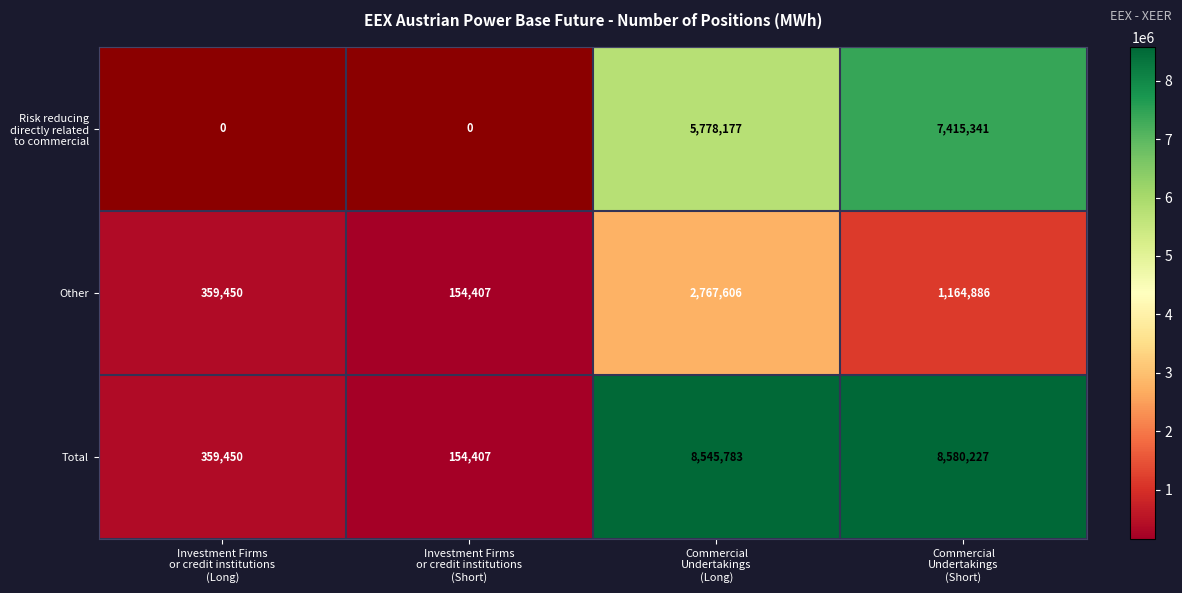

What is the total value across all series at Commercial
Undertakings
(Short)?

17160454.0